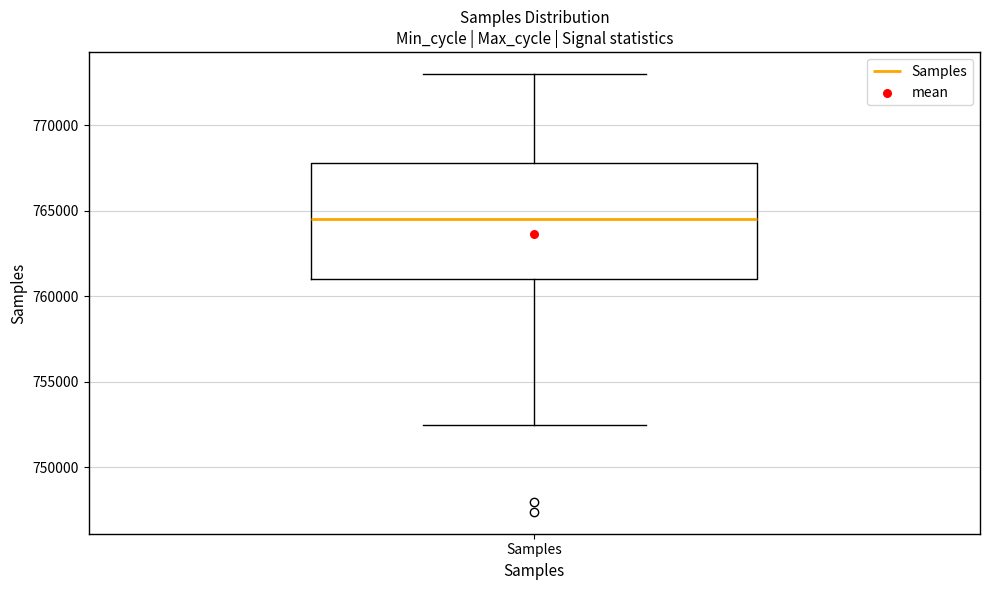

Transcribe this box plot: give where the median line is, the range the box spans, and where the two whiskers end, as read against the y-axis. The values are not printed on the chart, so give them approximately, as read against the axis.

median 764500, box 761000 to 768000, whiskers 752500 to 773000